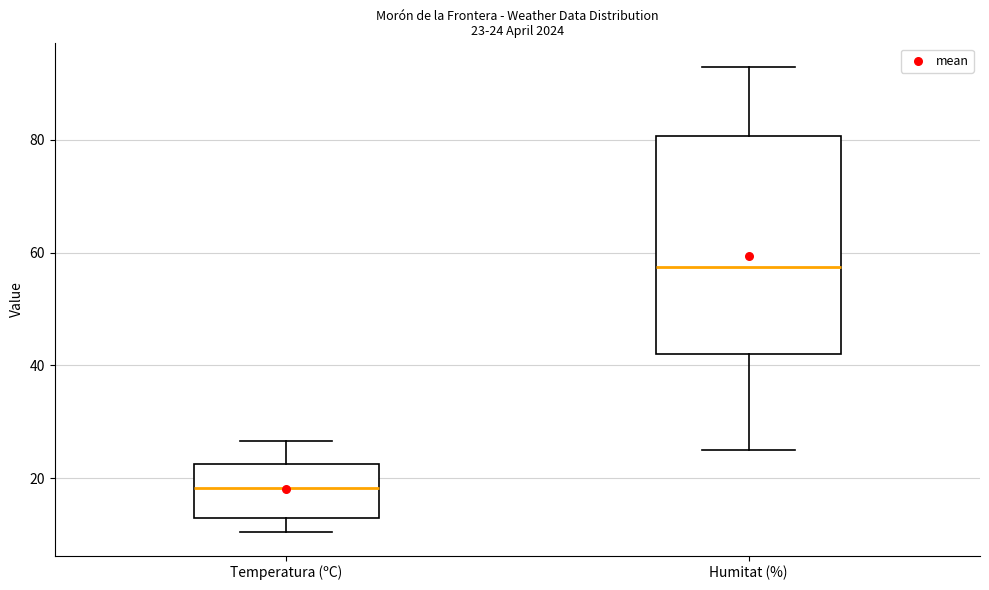

Which box's median line is the lowest?

Temperatura (ºC)